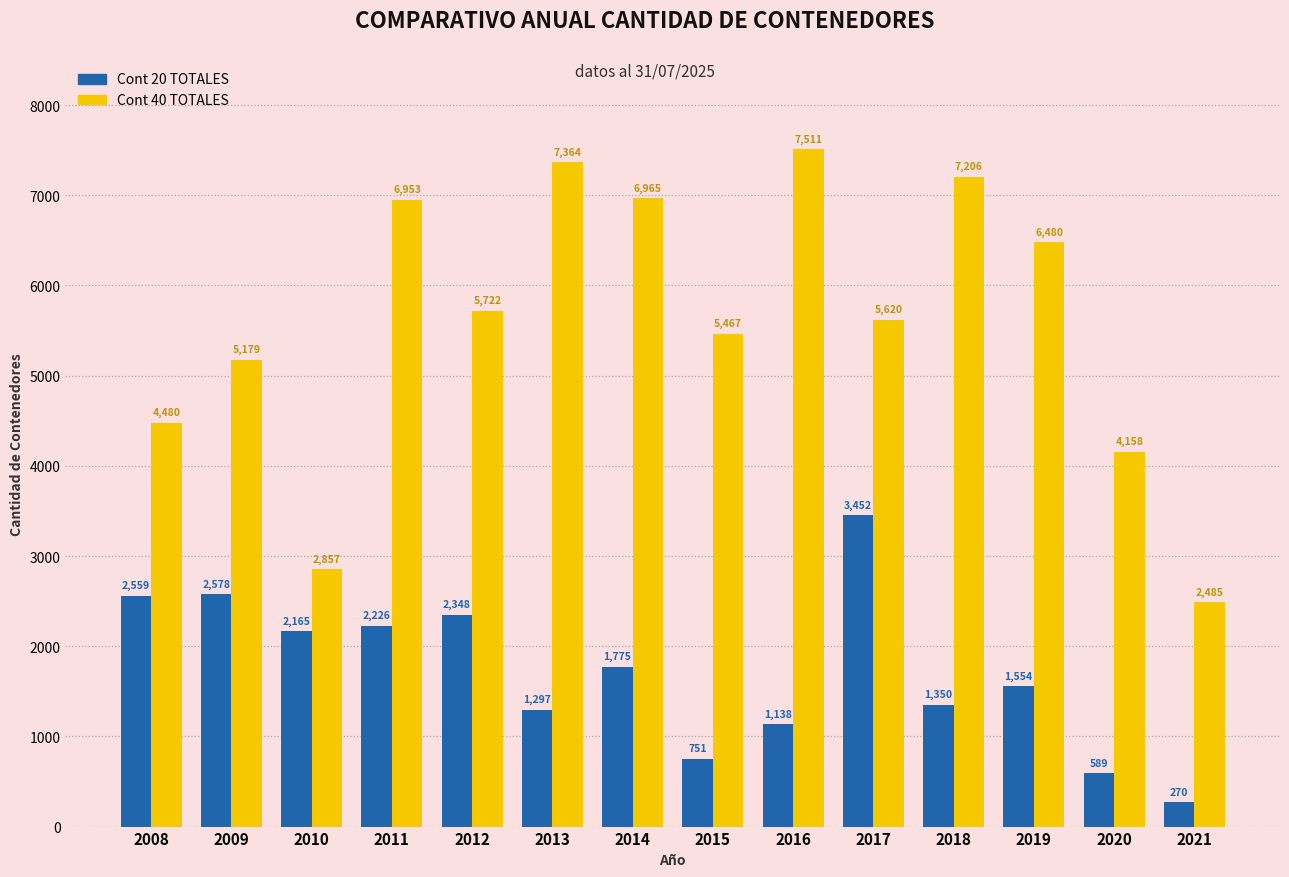

What is the value of the Cont 20 TOTALES bar at the 4th from the left?

2226